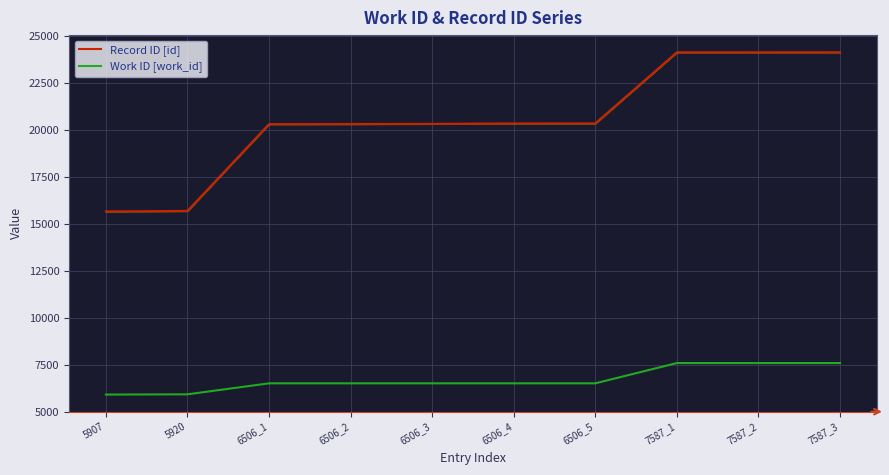

List the series in order of their peak value, highest first.

Record ID [id], Work ID [work_id]